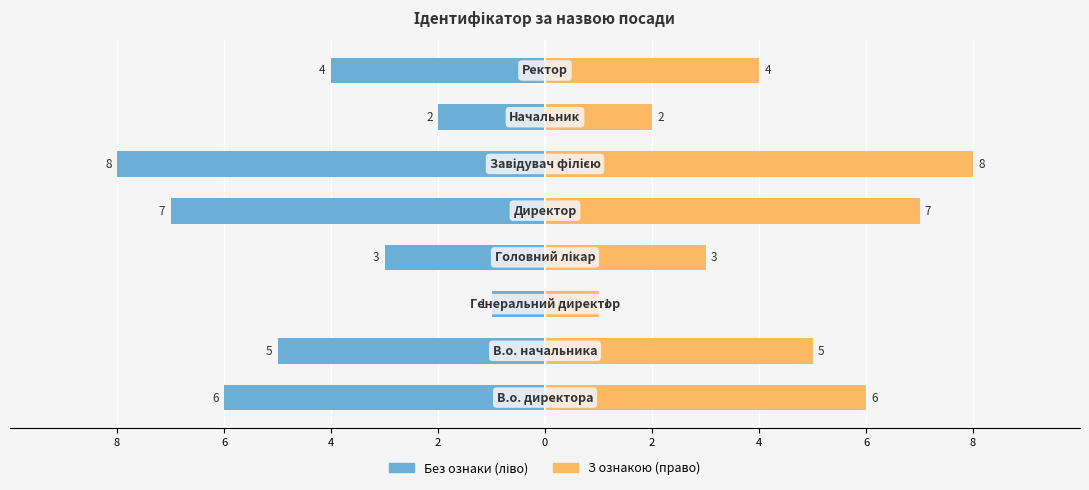

What is the difference between the maximum and minimum values in the Без ознаки (ліво) series?

7